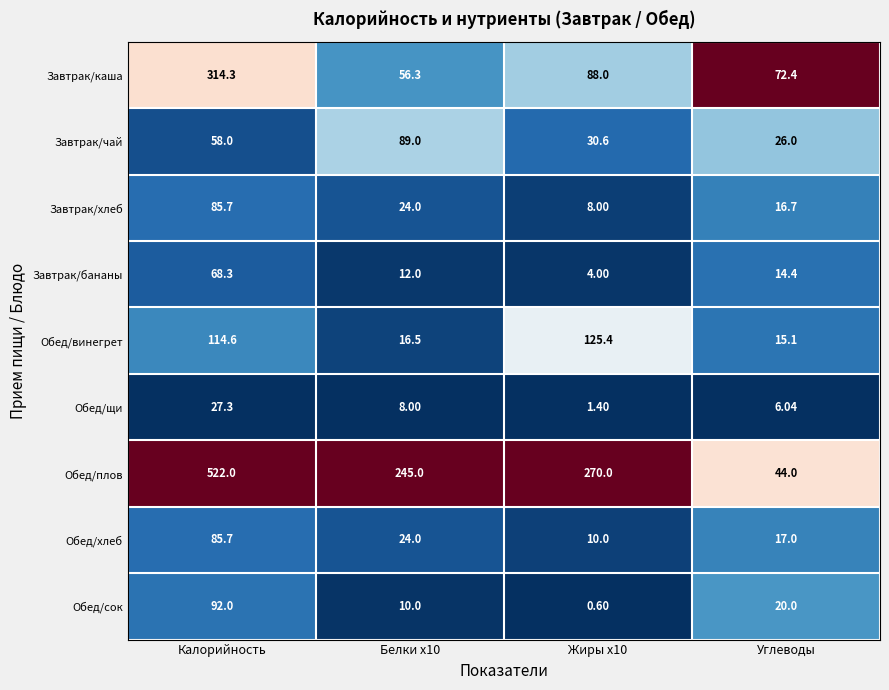

Which label corresponds to the largest value in the chart?

Калорийность